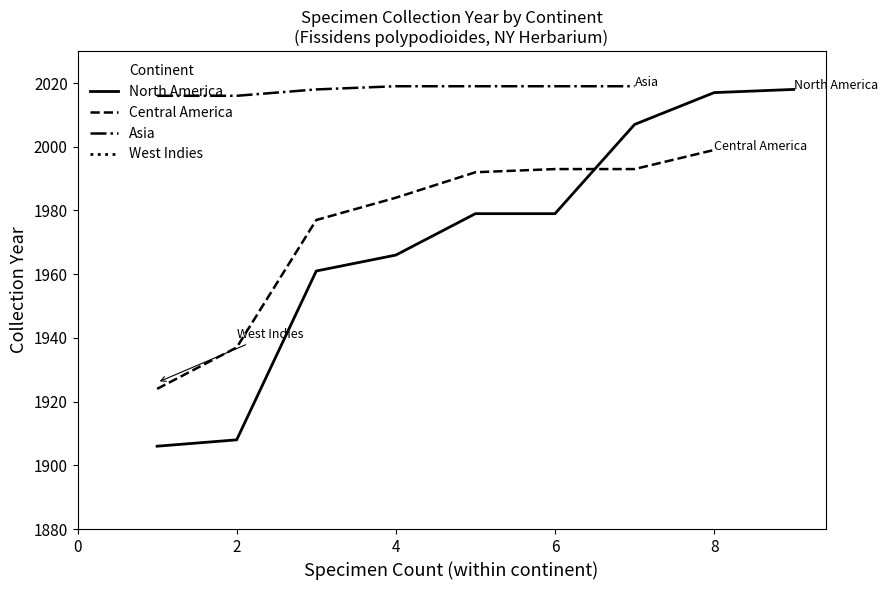

Is it true that North America equals 3261 at 4?

False